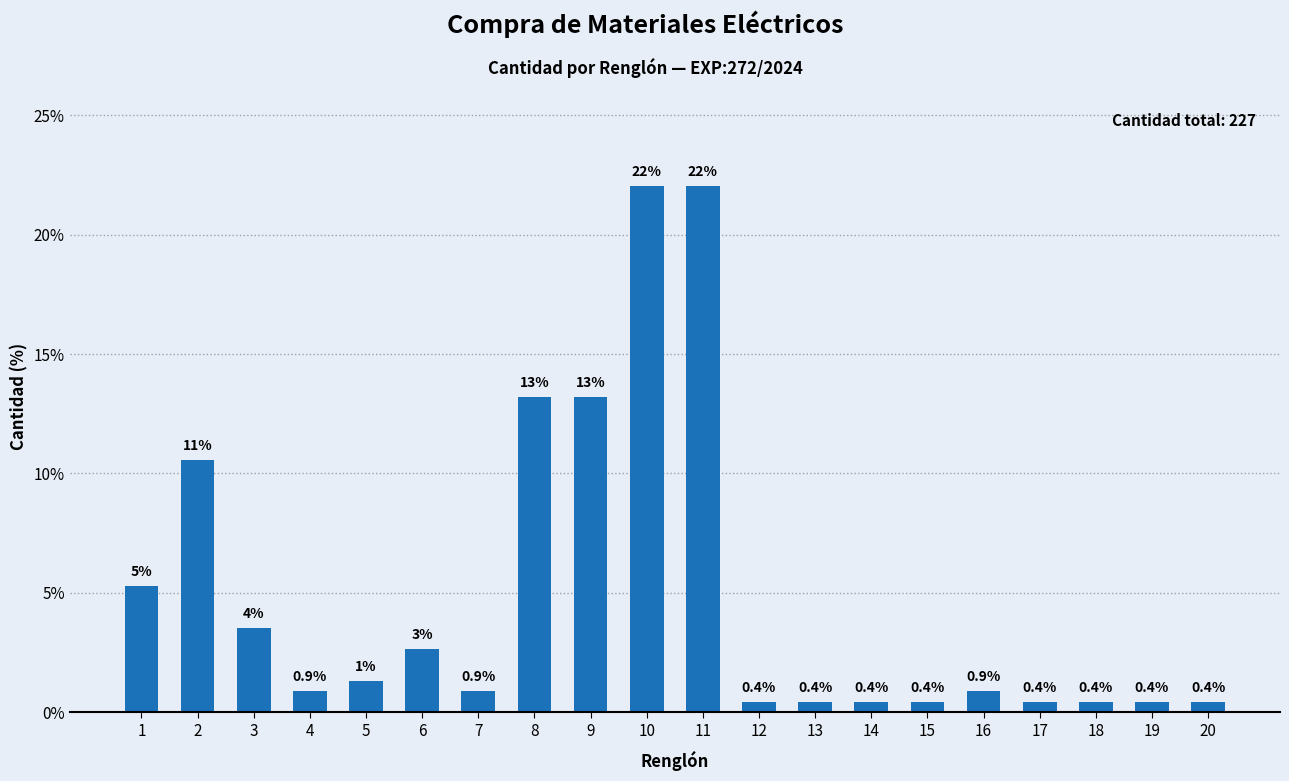

Between 5 and 15, which is larger?

5